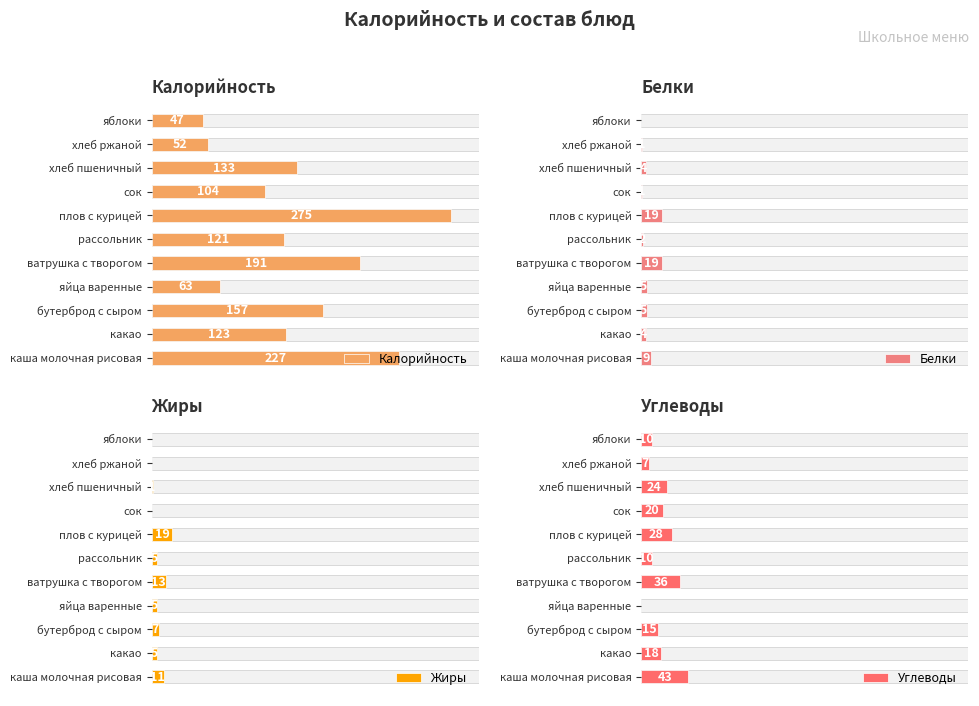

Which series has the largest total across all categories?

Калорийность